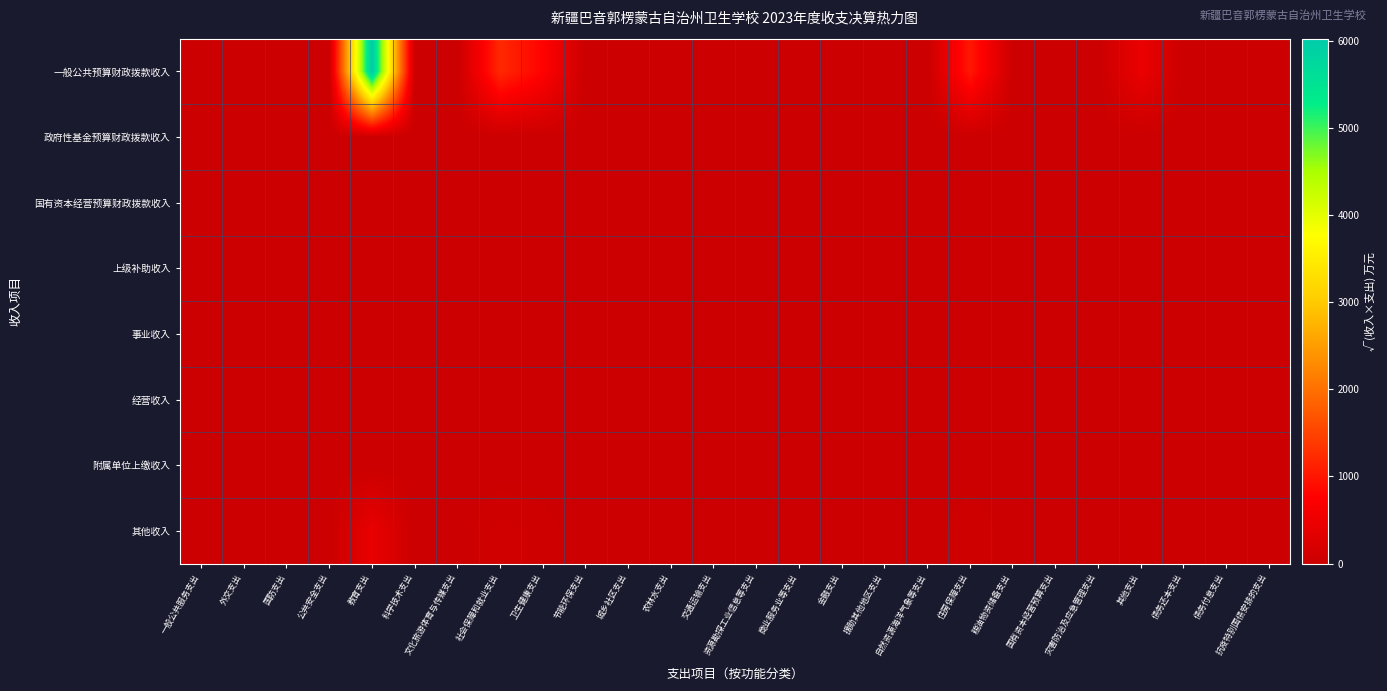

At which category is the sum across all series the highest?

教育支出